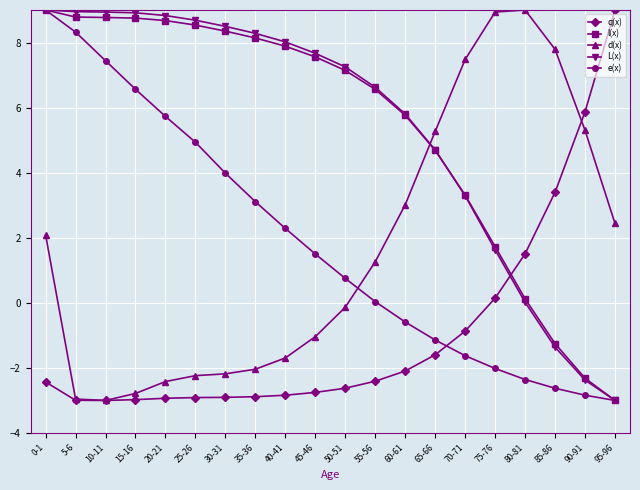

Is the value of e(x) at 45-46 greater than the value of d(x) at 85-86?

No